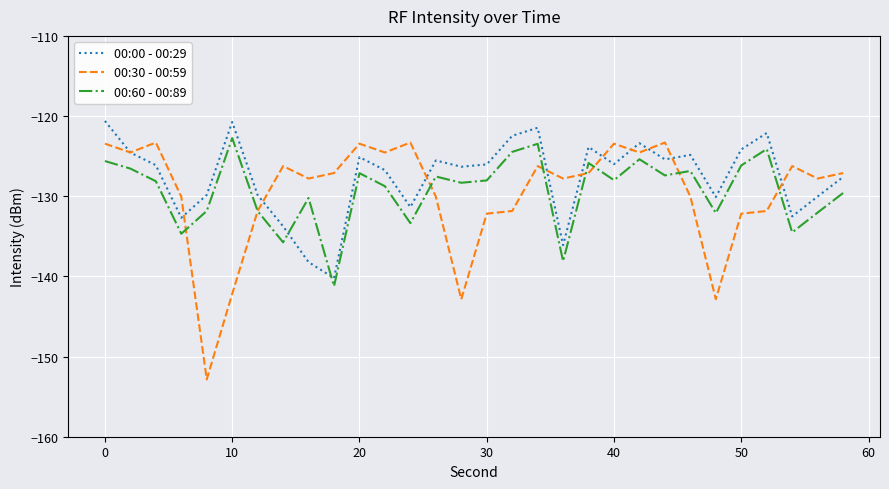

True or false: 00:00 - 00:29 and 00:60 - 00:89 cross at least once.

True